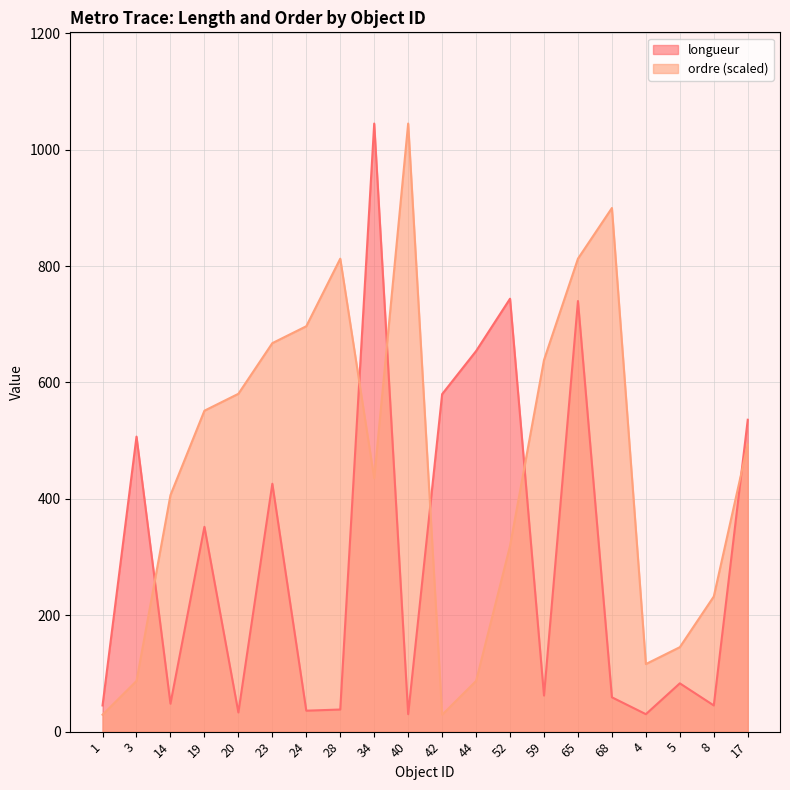

Rank the series at 19 from highest to lowest value.

ordre (scaled), longueur